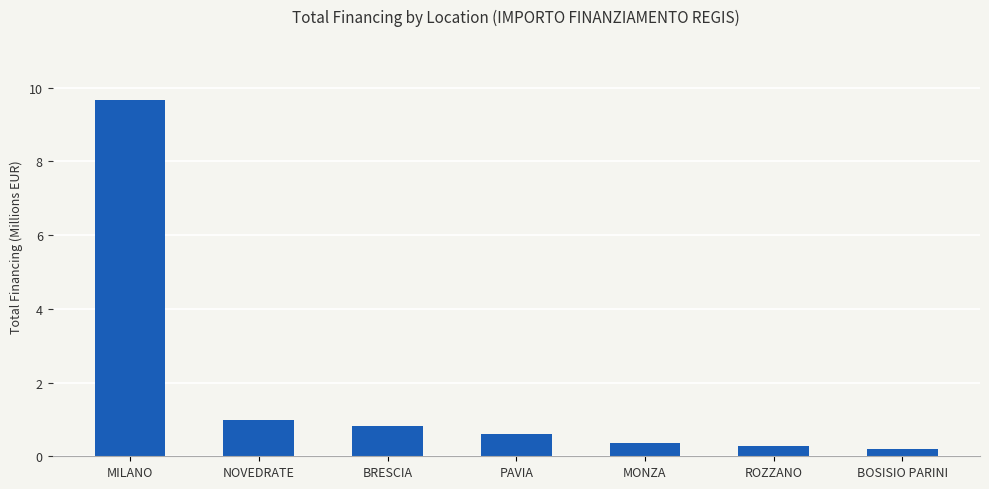

At which label is the value closest to 4?

NOVEDRATE